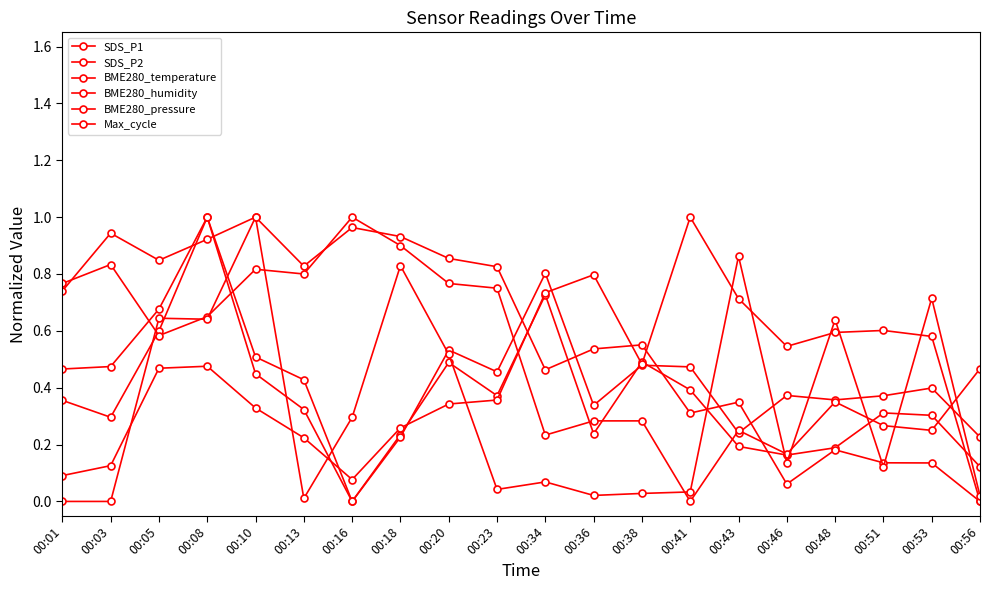

At which label does SDS_P2 reach its peak?

00:08